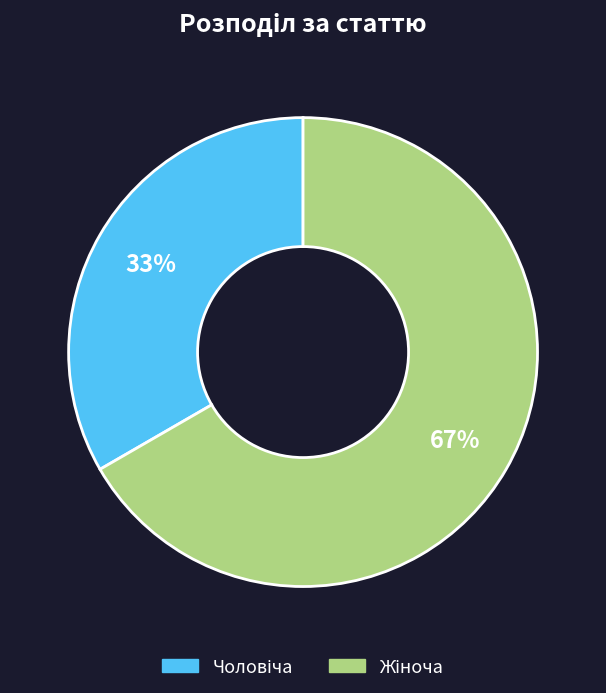

Is there a majority slice in this chart?

Yes